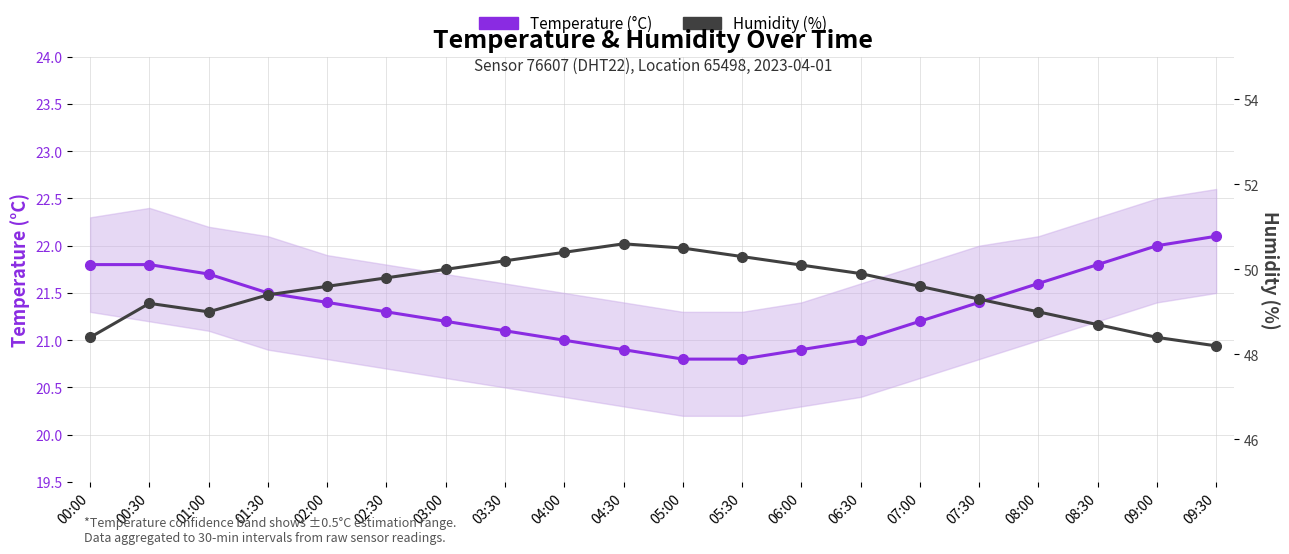

At which label is Temperature (°C) closest to 21?

04:00